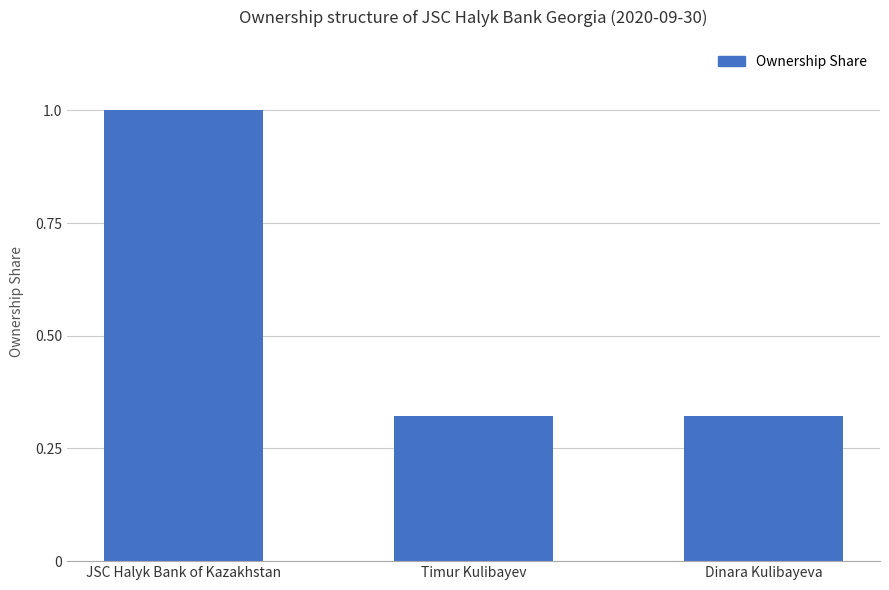

Are the bars horizontal?

No